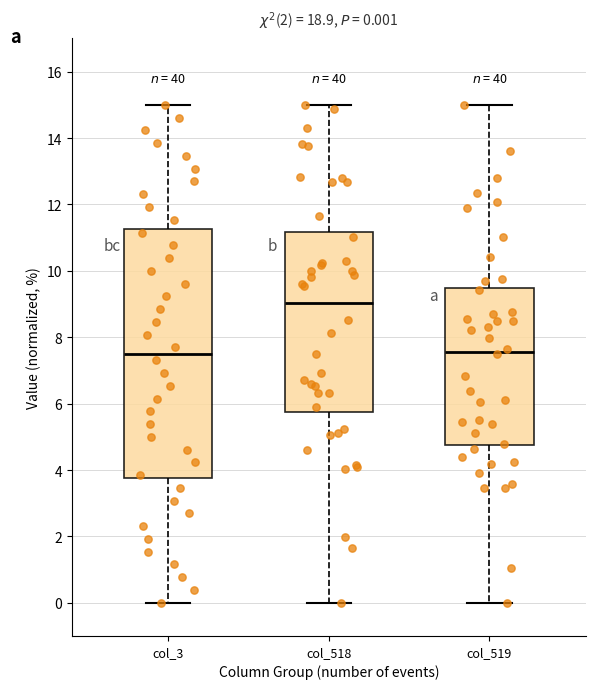

Which box has the highest median line?

col_518